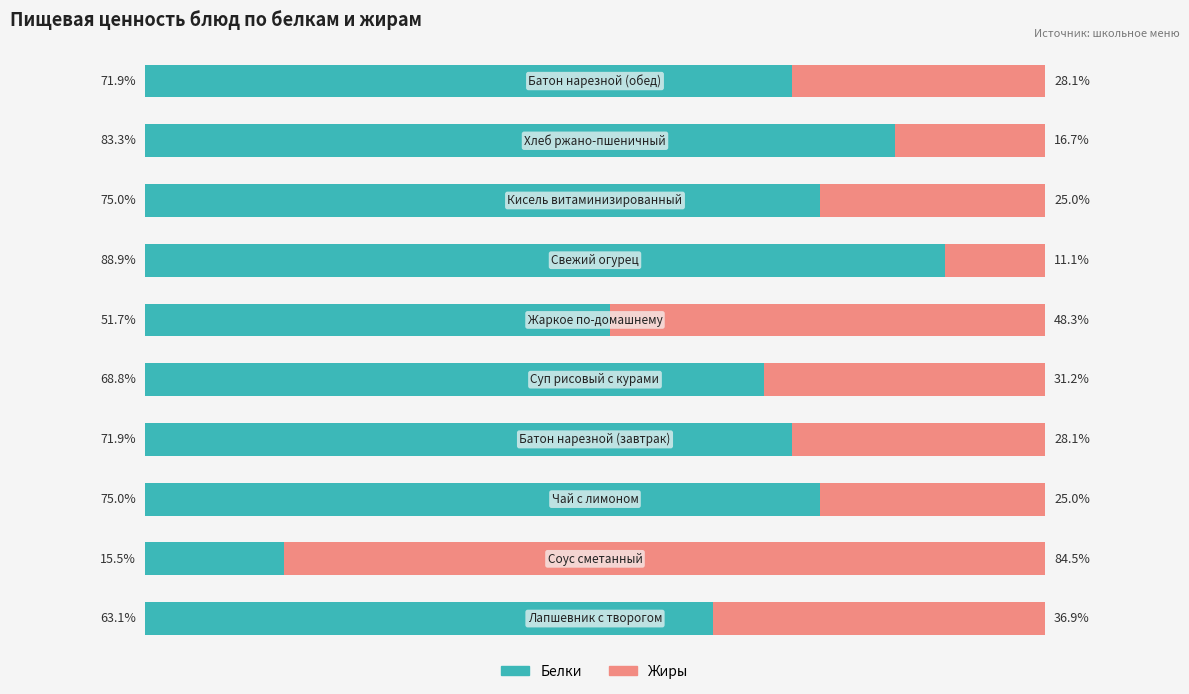

What are all the series names shown in the legend?

Белки, Жиры